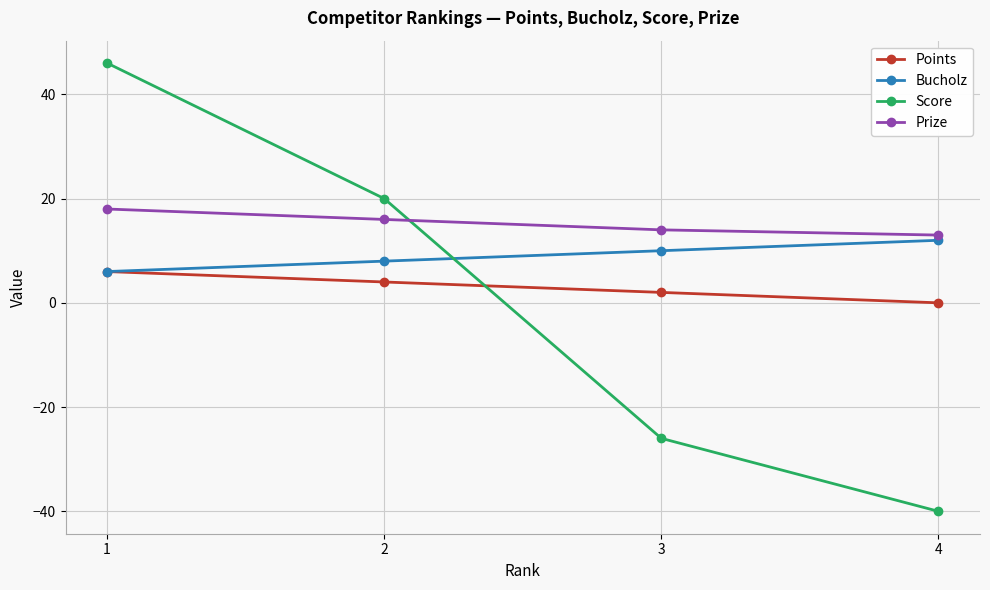

What is the smallest value displayed?

-40